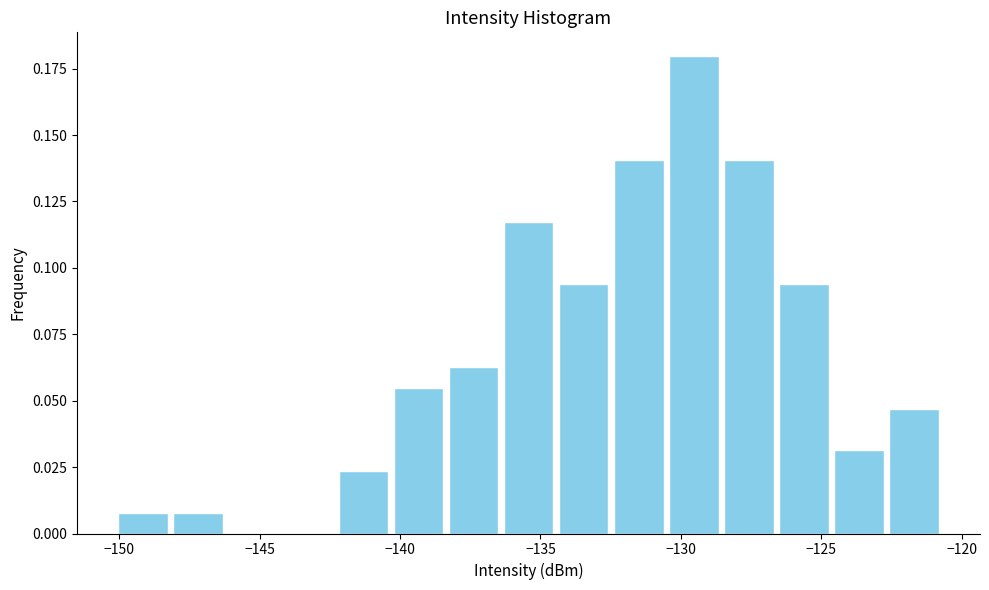

Around what value on the x-axis is the tallest bar? Give the approximate position of its centre, as read against the axis.

-129.5